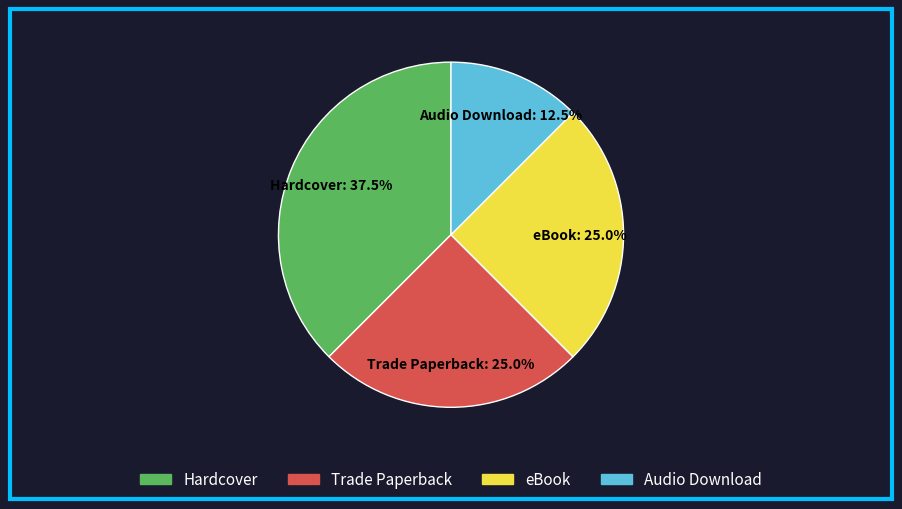

How many slices are in this pie chart?

4